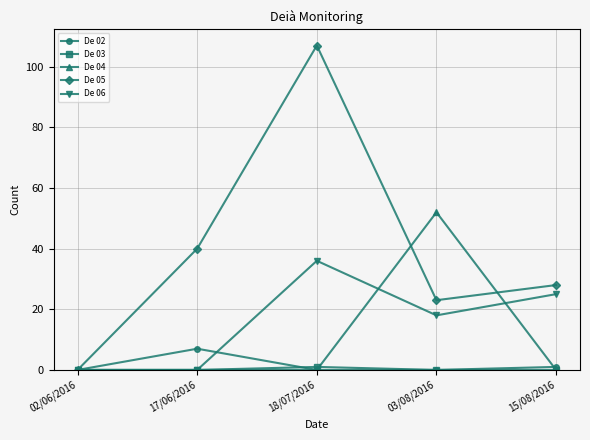

What is the label of the 1st point from the right?

15/08/2016